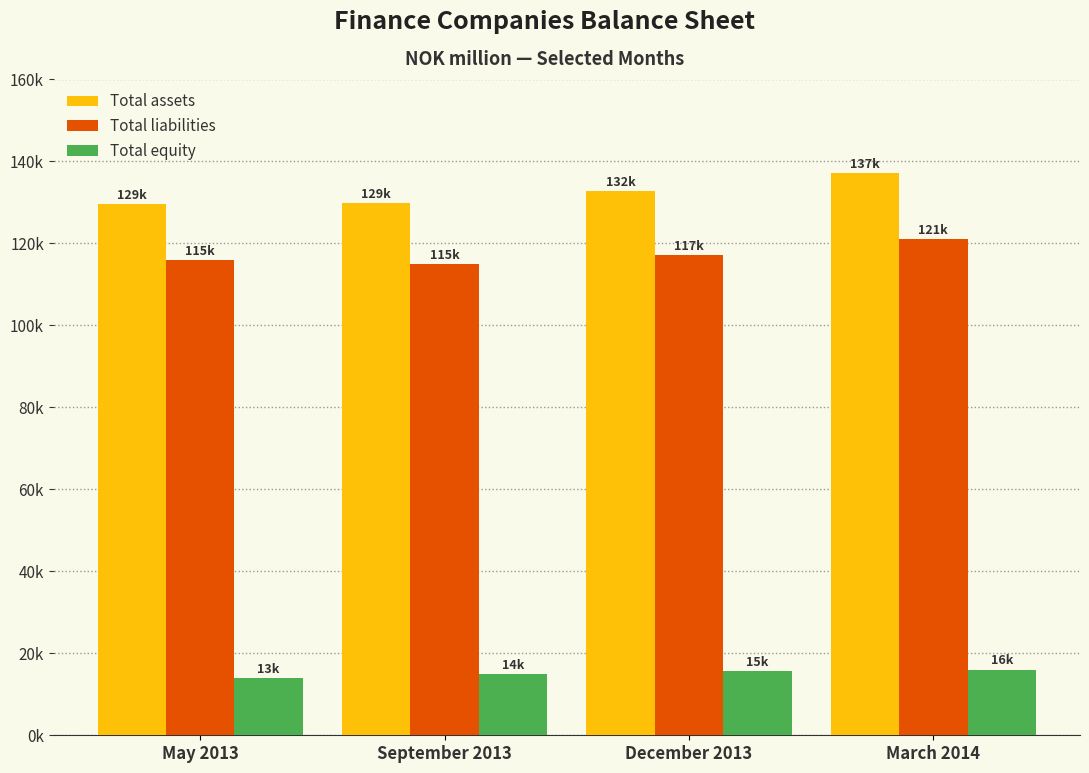

Are the bars horizontal?

No